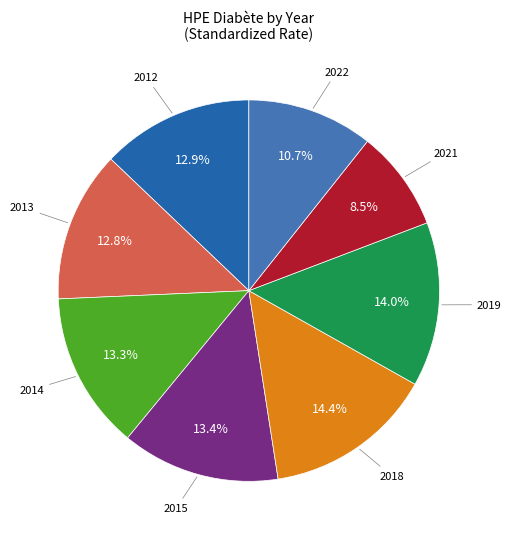

What is the largest slice in the pie chart?

2018